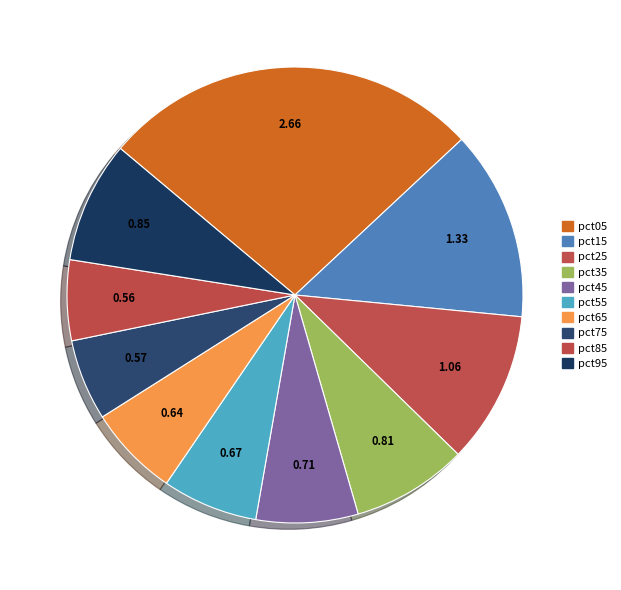

To the nearest percent, what is the difference between the pct35 and pct05 slice percentages?

19%